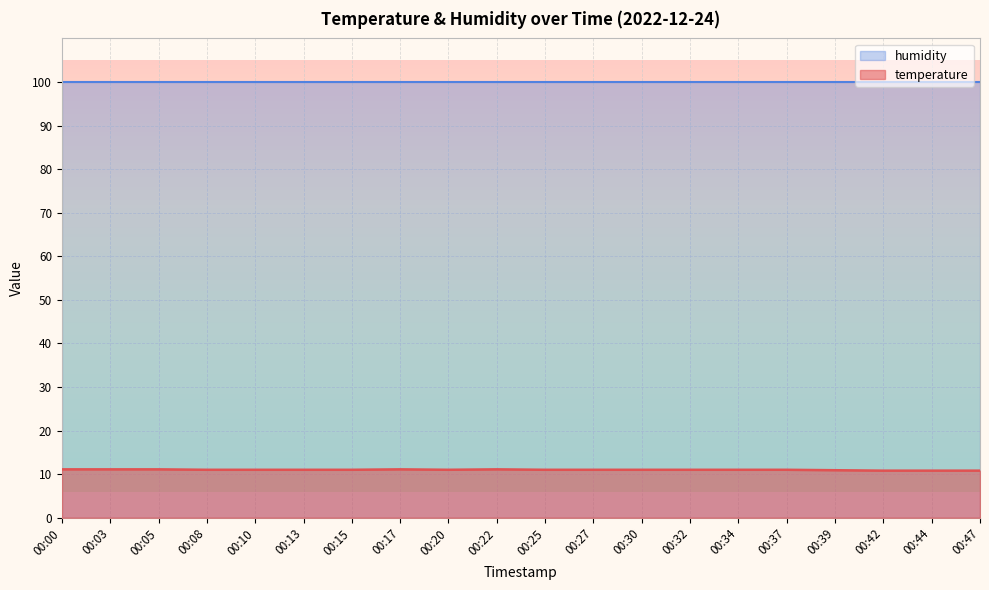

Which category has the highest value across all series?

00:00